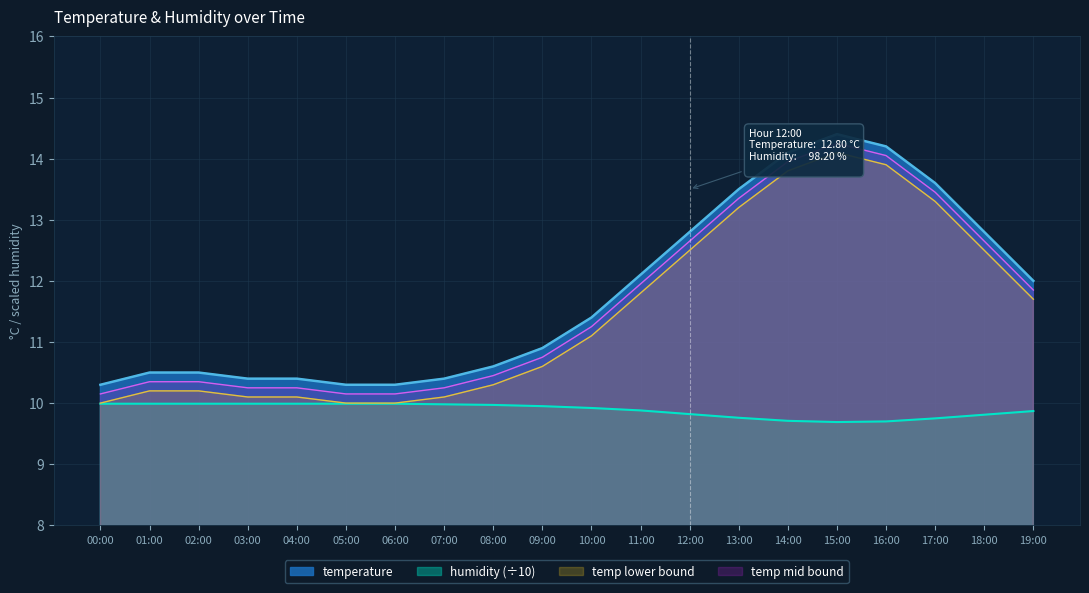

What is the value of the temperature point at the 19th from the left?

12.8